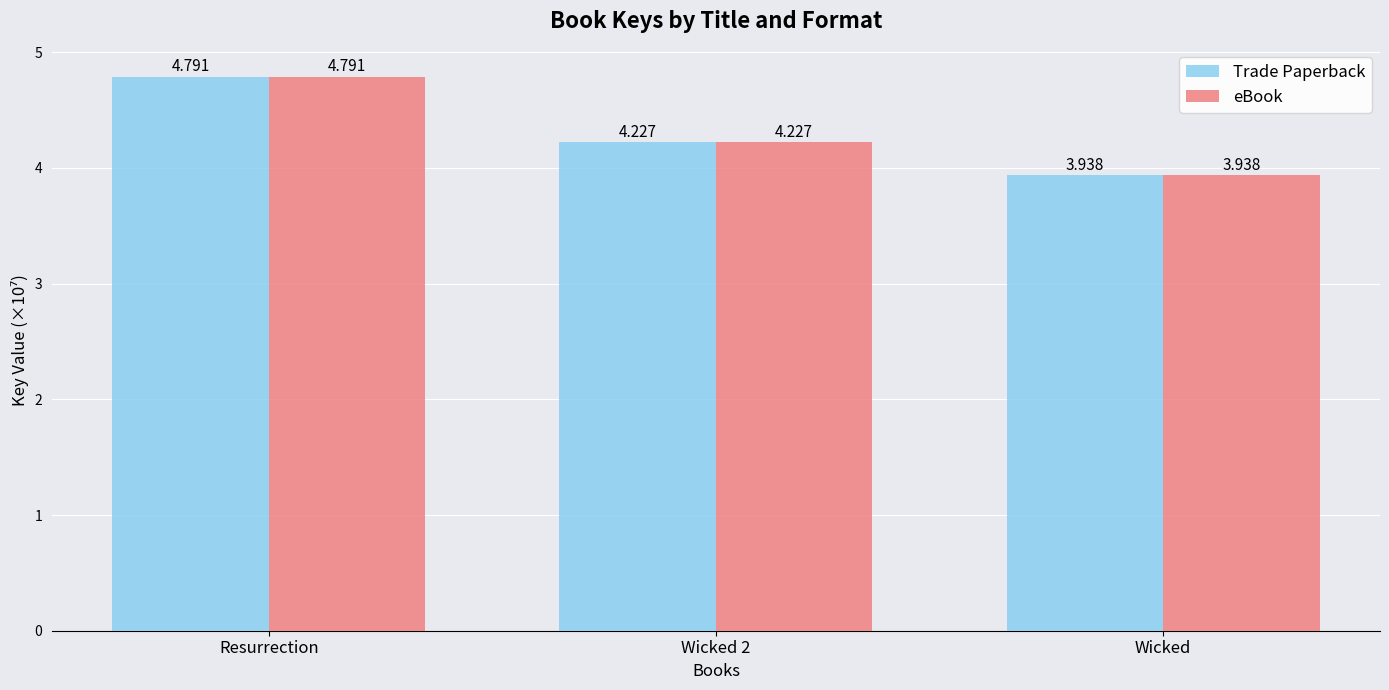

Which category has the highest value in the Trade Paperback series?

Resurrection